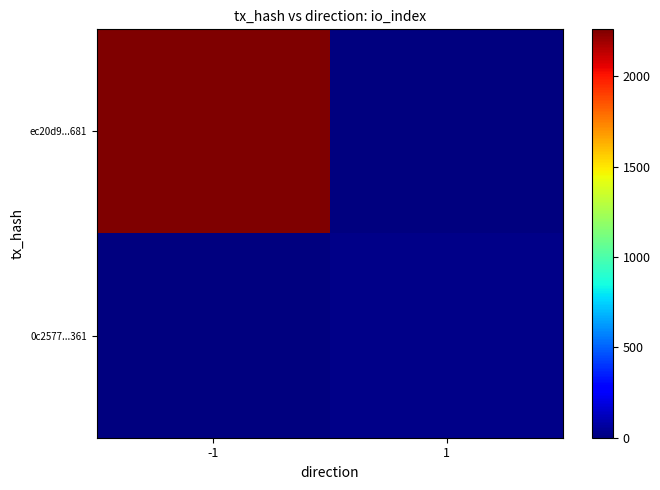

Which series changed the most between -1 and 1?

ec20d9...681